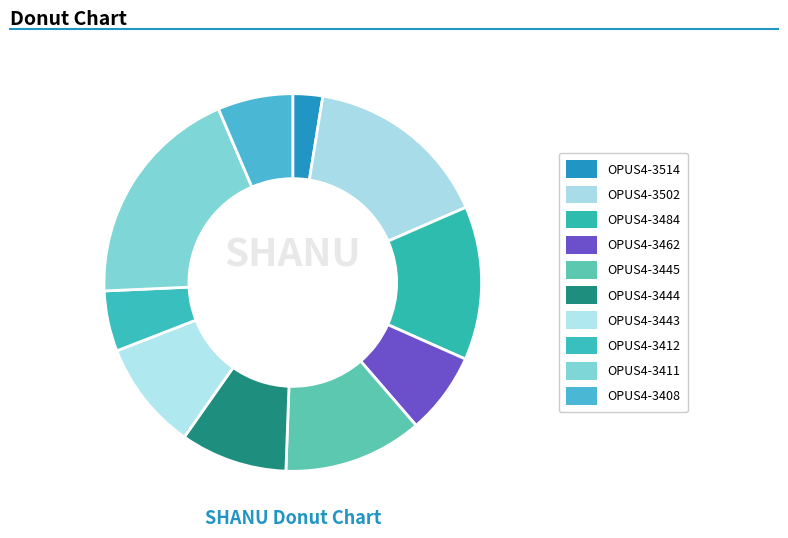

What percentage is the OPUS4-3484 slice, to the nearest percent?

13%